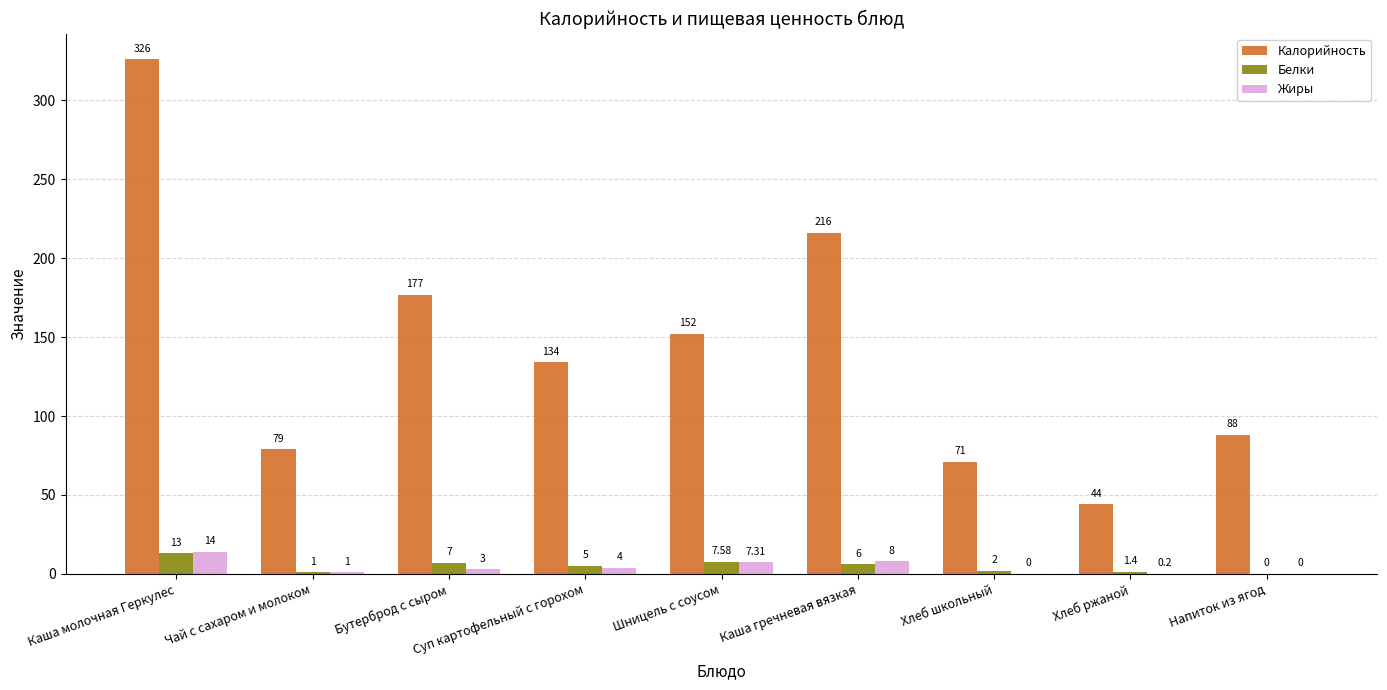

Read the Белки value at Чай с сахаром и молоком.

1.0